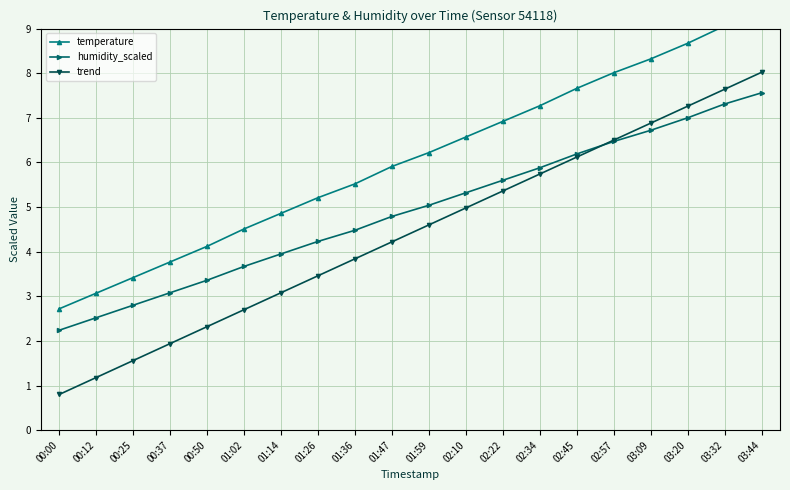

What is the difference between the maximum and second lowest values in the humidity_scaled series?

5.0